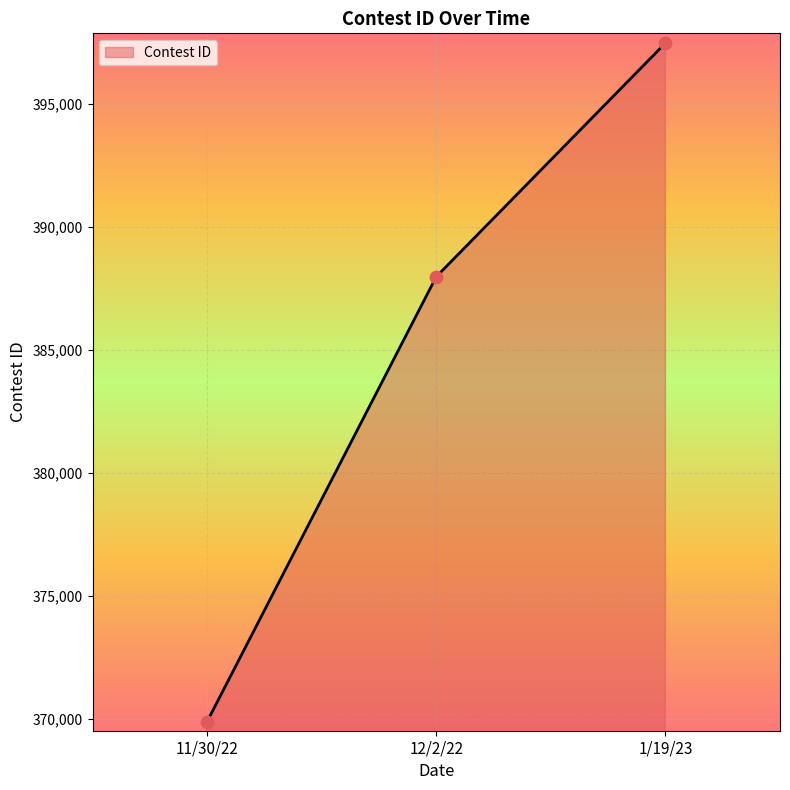

Approximately how many times larger is the value at 12/2/22 compared to 11/30/22?

1.0